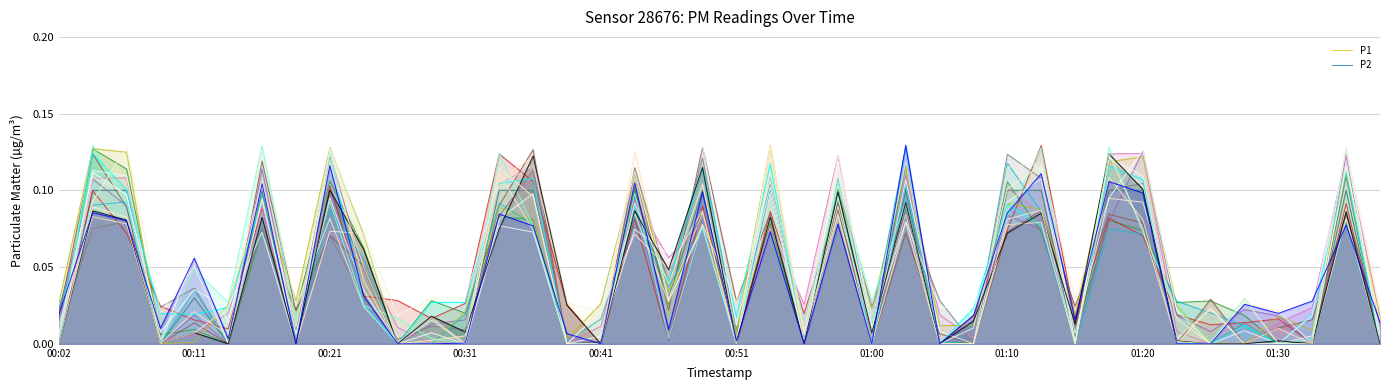

List the series in order of their peak value, lowest first.

P1, P2